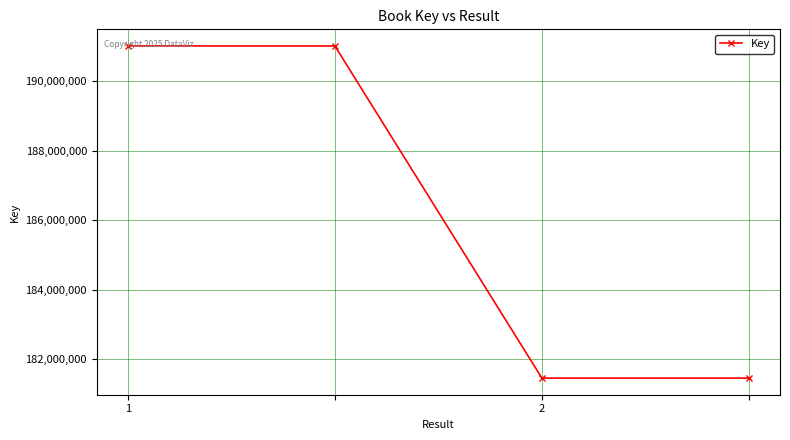

What is the greatest value displayed?

191010019